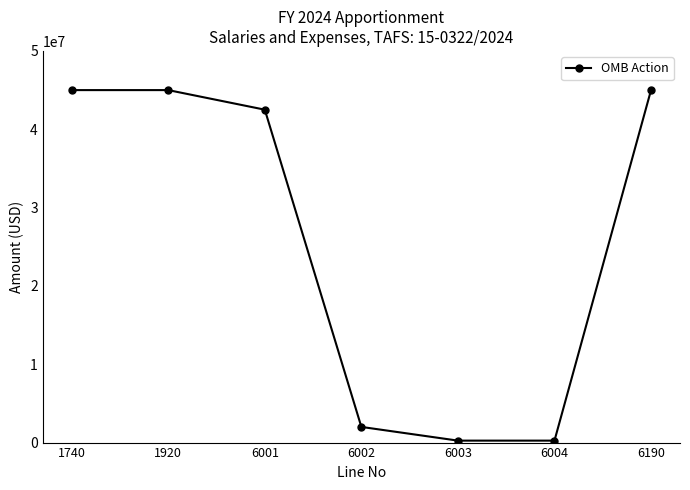

What is the maximum value shown in the chart?

45000000